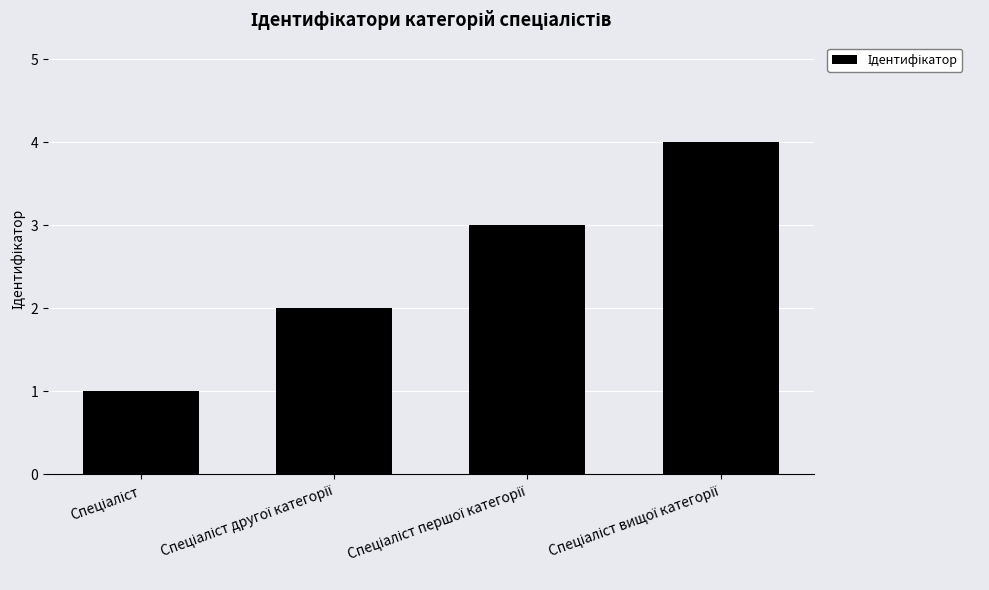

What is the greatest value displayed?

4